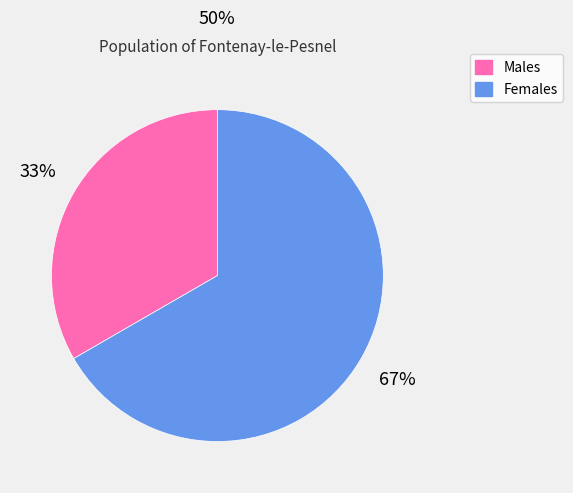

How many slices are in this pie chart?

2